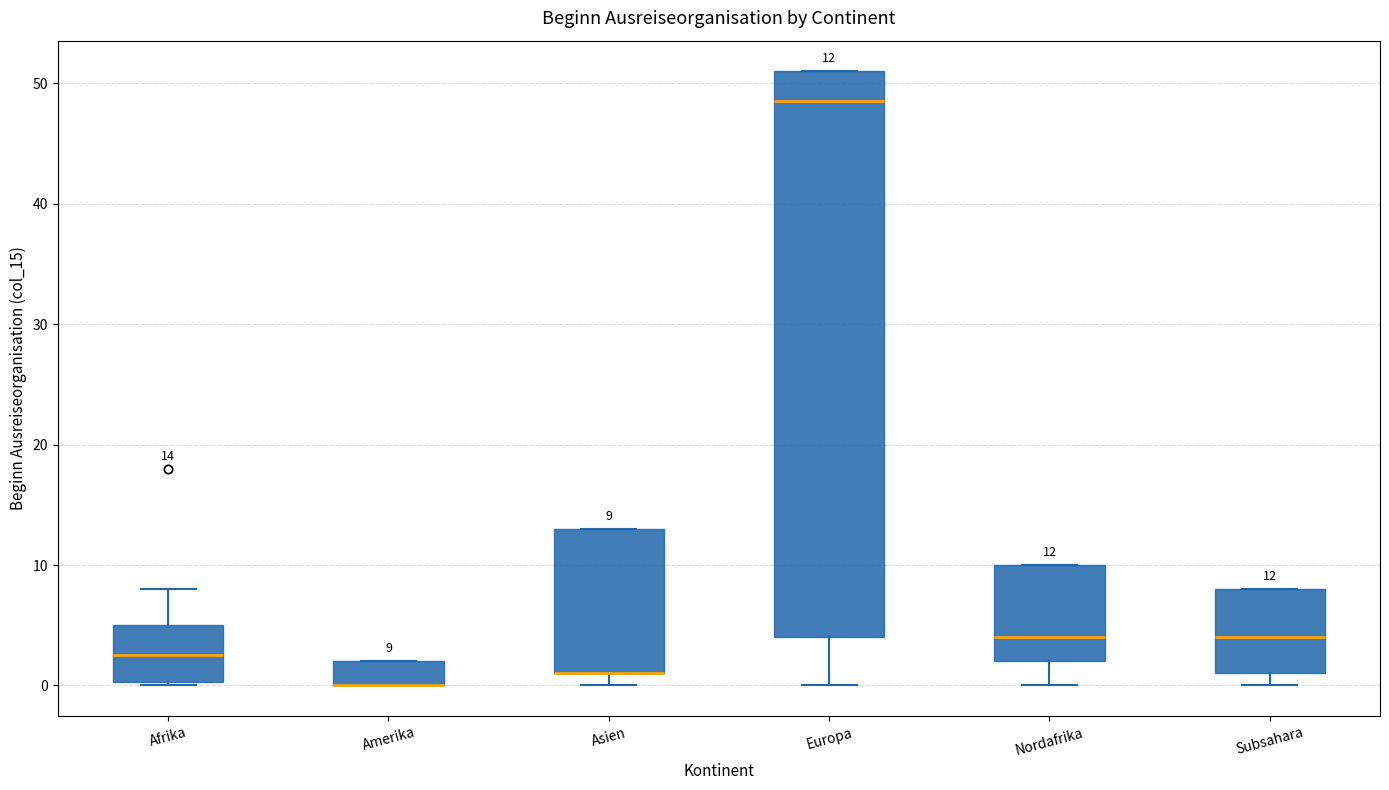

Which box is the tallest, from its lower edge to its upper edge?

Europa